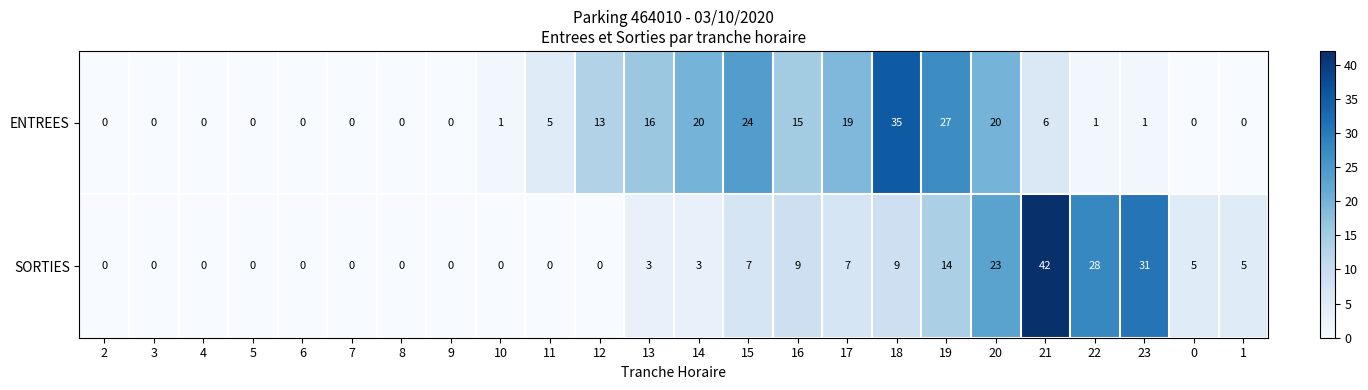

Rank the series by their average value, from lowest to highest.

SORTIES, ENTREES